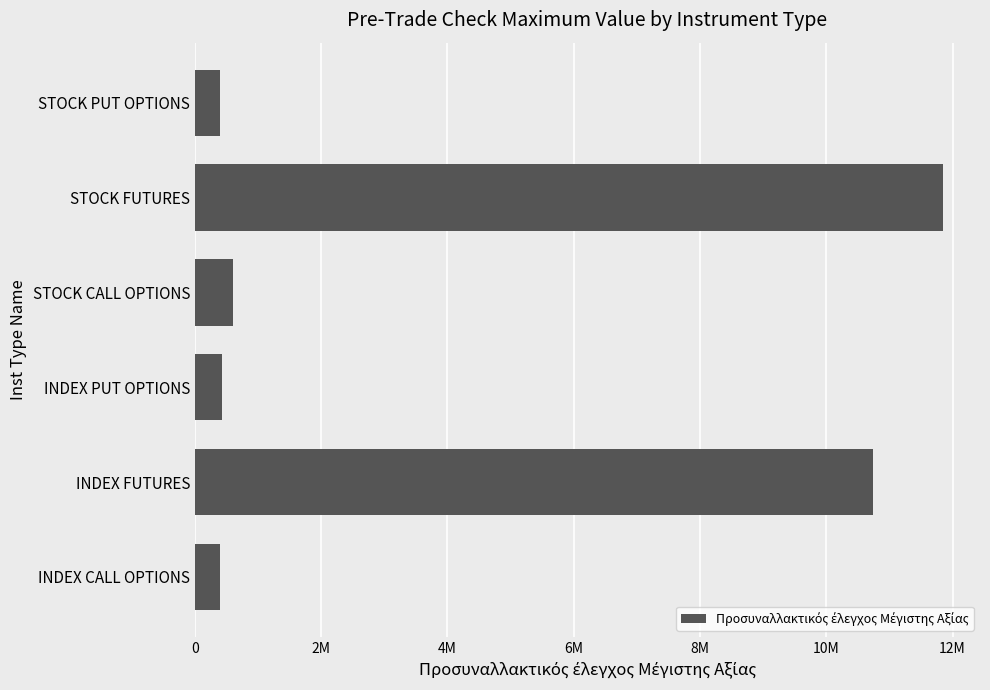

What is the sum of all values?

24407835